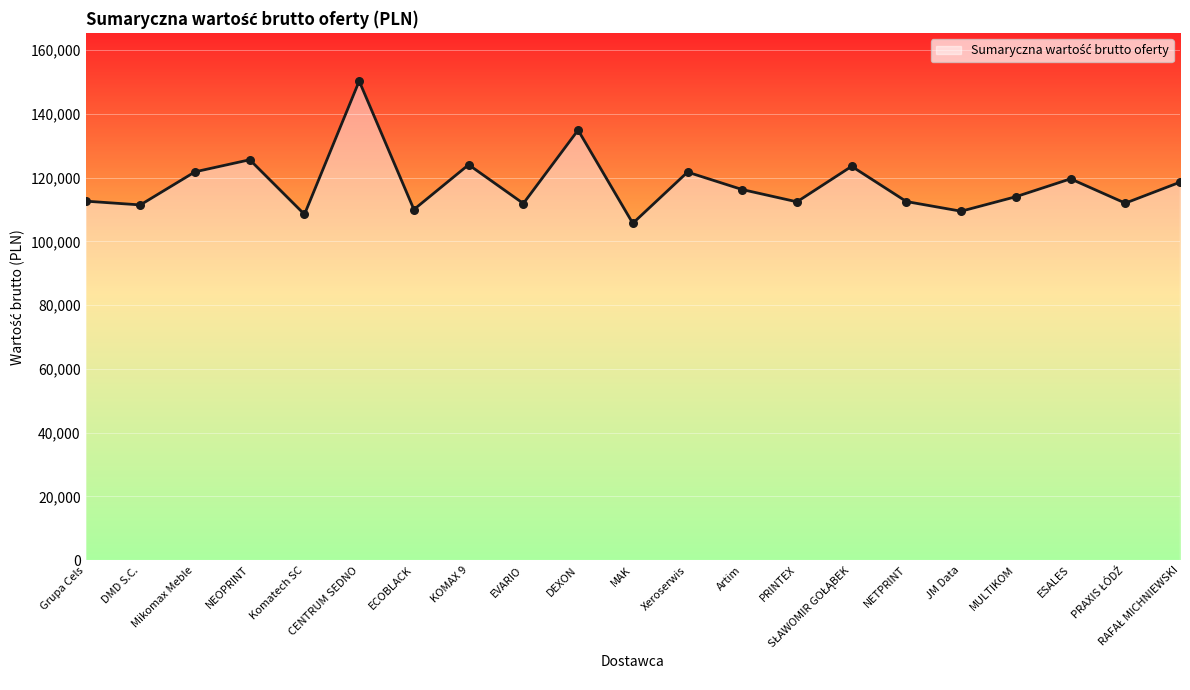

What is the ratio of the value at MAK to the value at MULTIKOM?

0.9